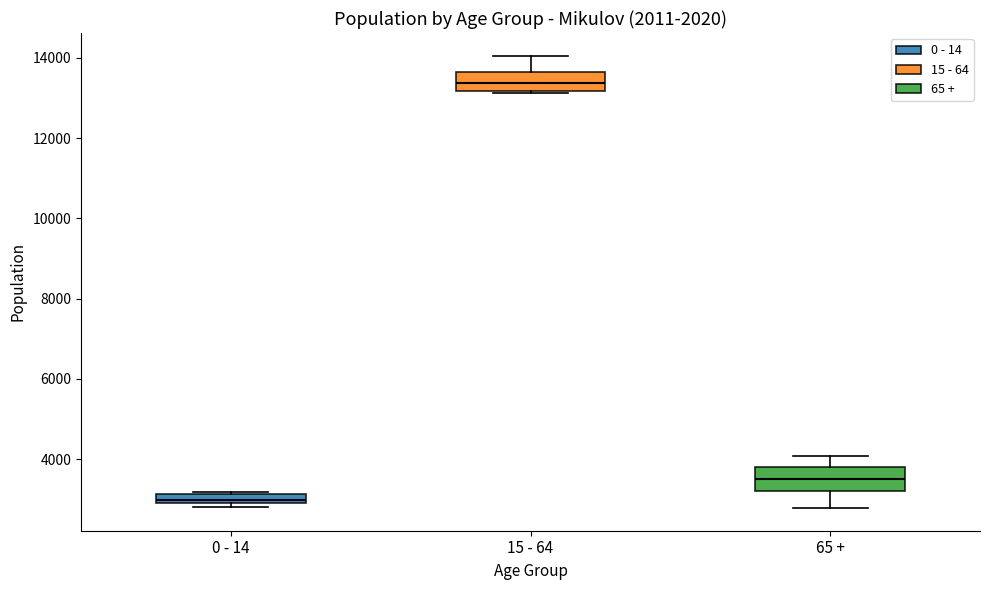

Which box's median line is the highest?

15 - 64